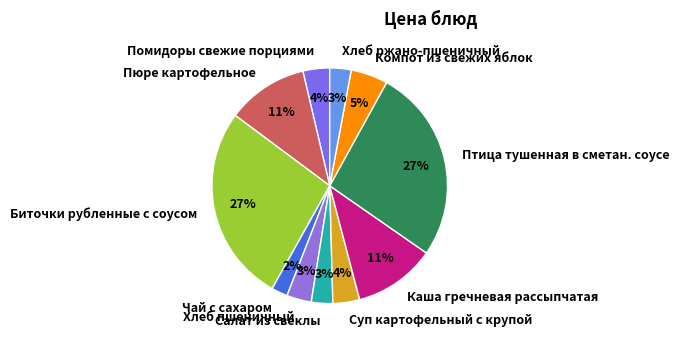

To the nearest percent, what is the difference between the largest and smallest slice percentages?

25%